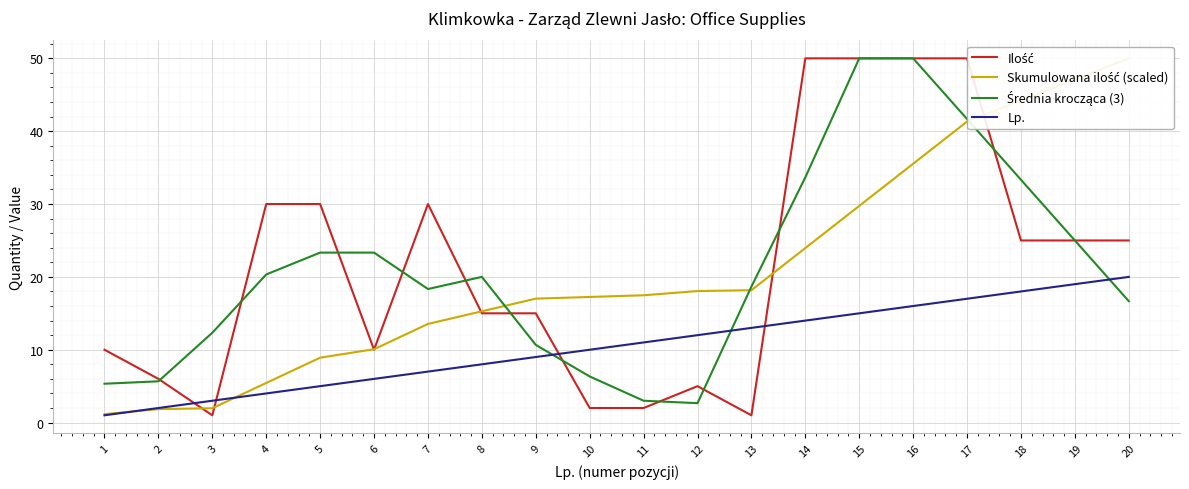

Which series has the largest total across all categories?

Ilość